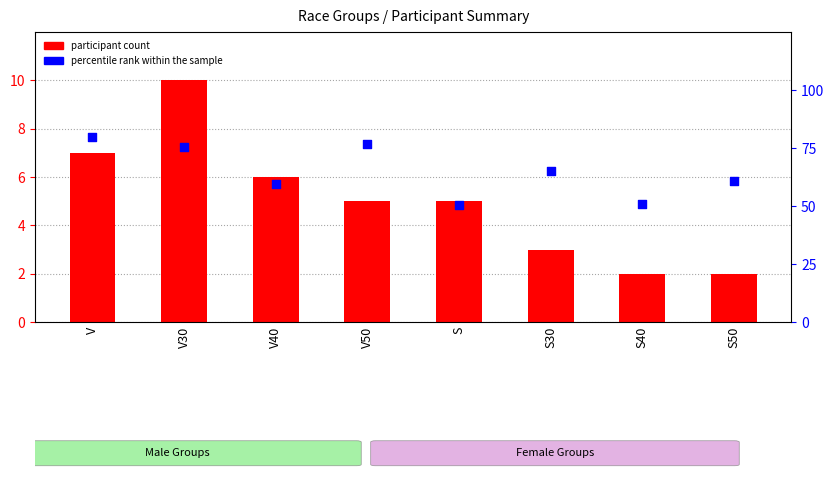

What is the total value across all series at S?

55.5